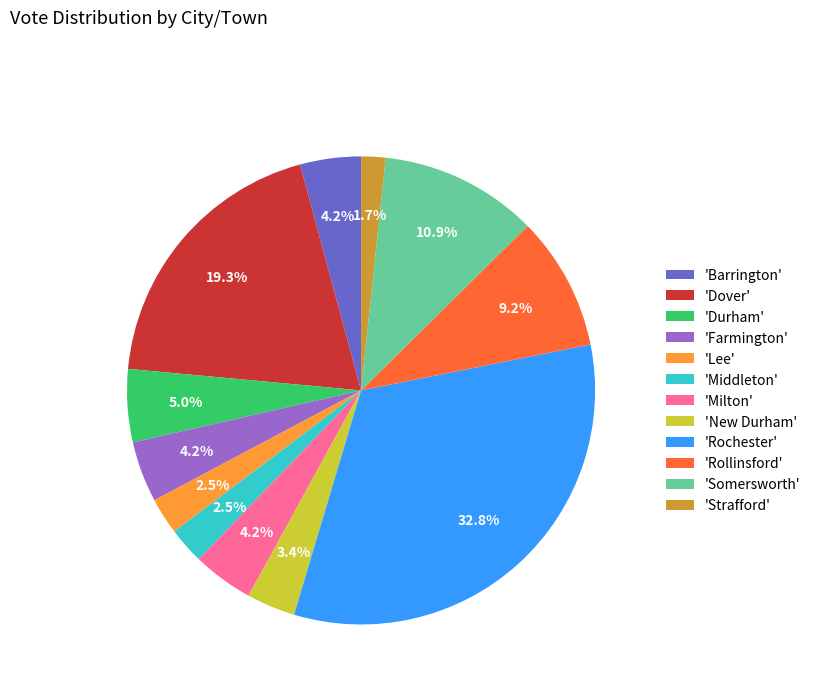

Which slice is the largest?

'Rochester'